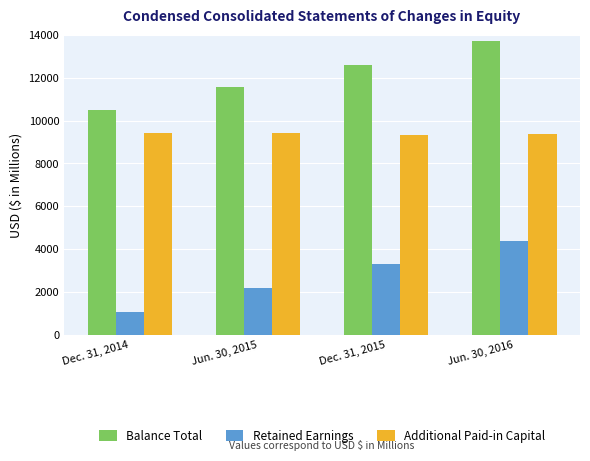

Between Jun. 30, 2015 and Jun. 30, 2016, which series saw the biggest shift?

Retained Earnings